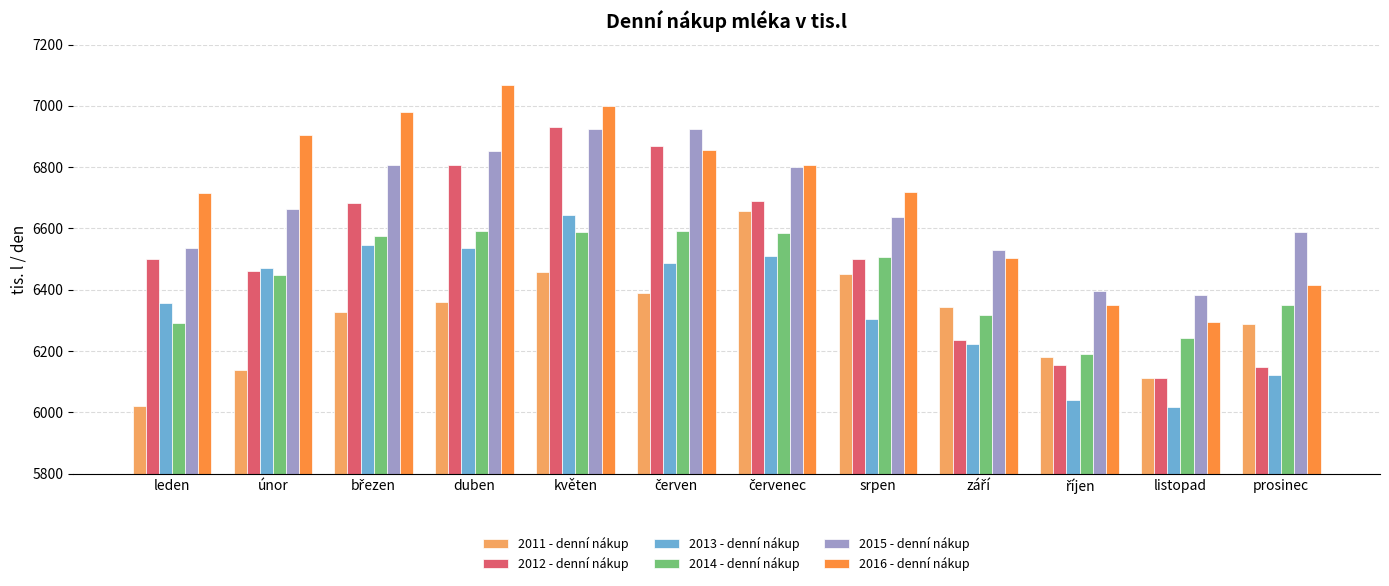

At which category is the sum across all series the highest?

květen